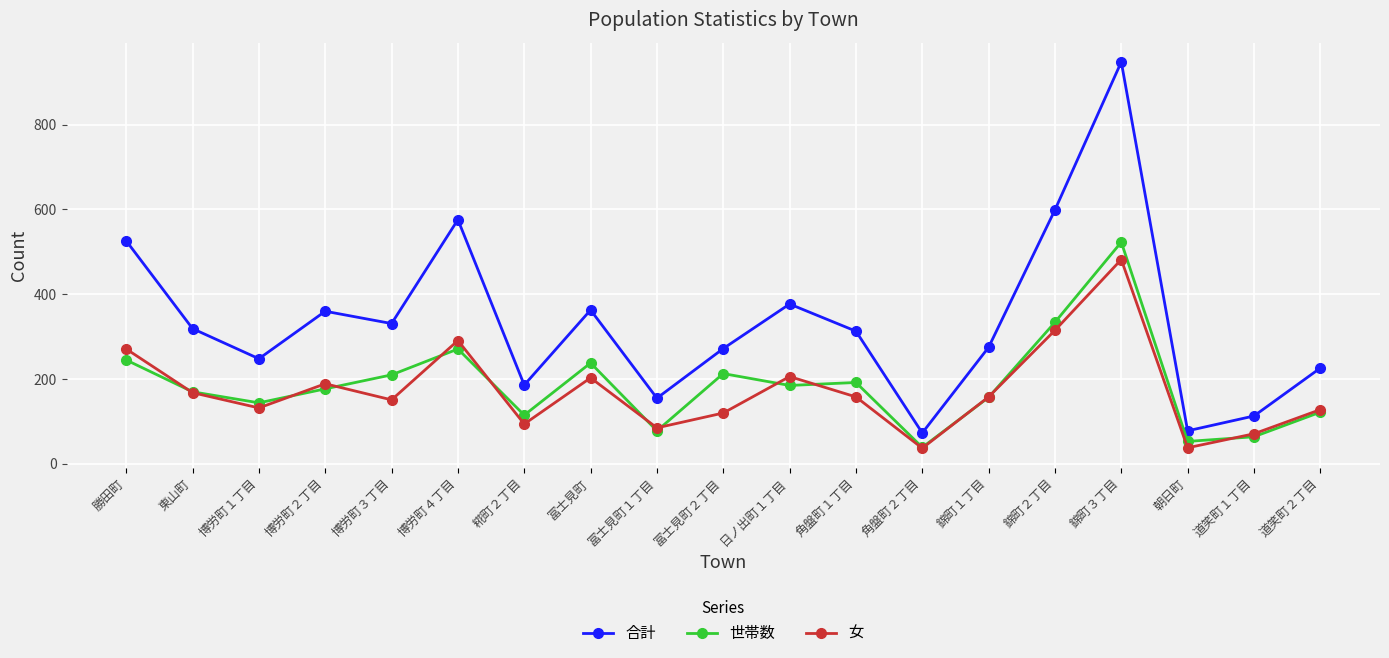

Count the number of data series in this chart.

3